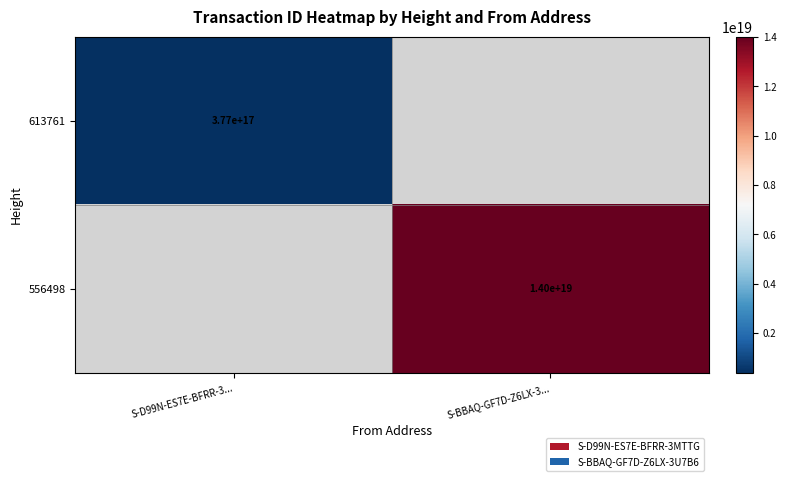

True or false: 613761 has a value of 586981508152513664 at S-D99N-ES7E-BFRR-3....

False